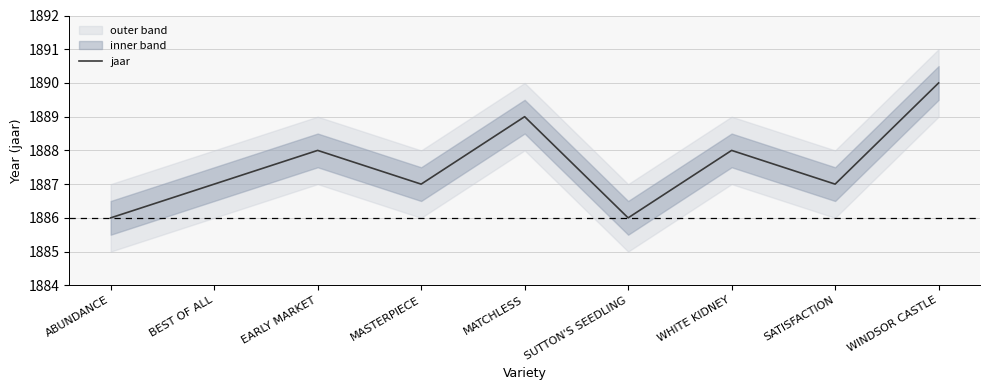

The chart shows a value of 1216 at EARLY MARKET. True or false?

False